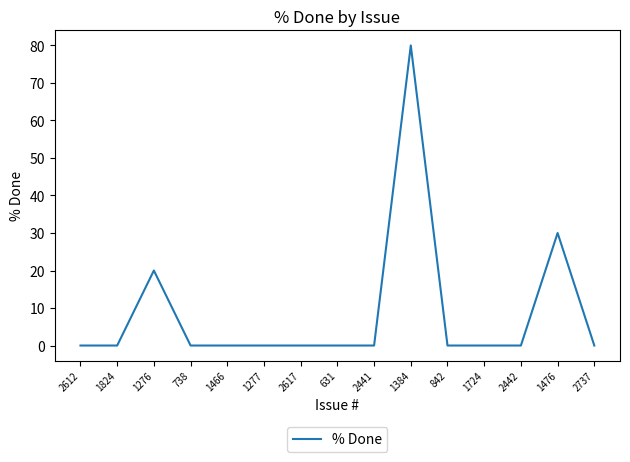

What is the change in value from 1276 to 1466?

-20